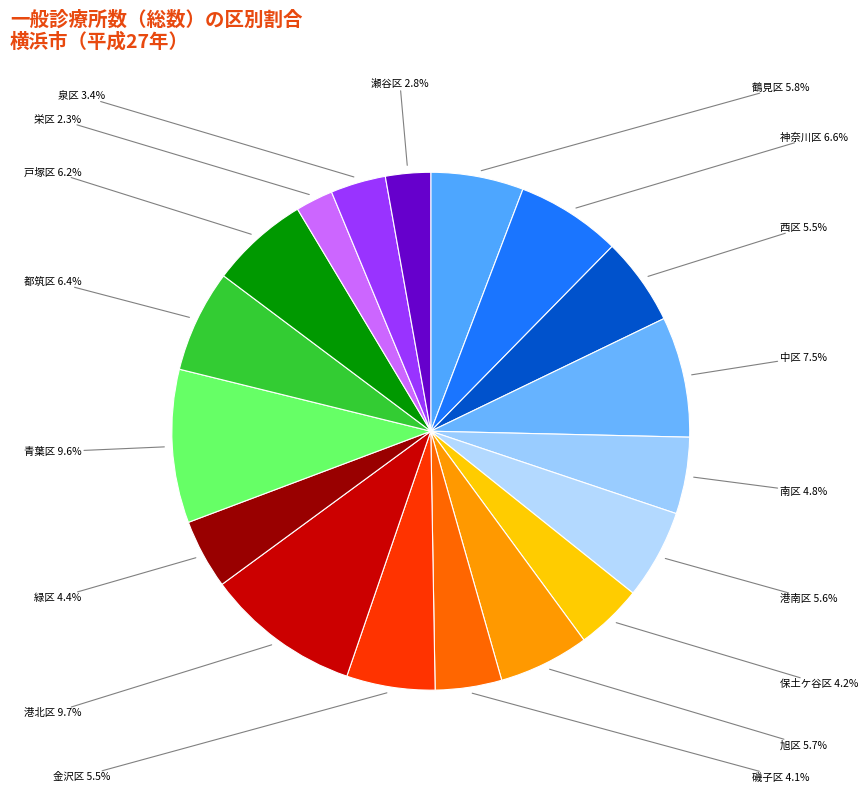

Count the number of slices in the pie.

18